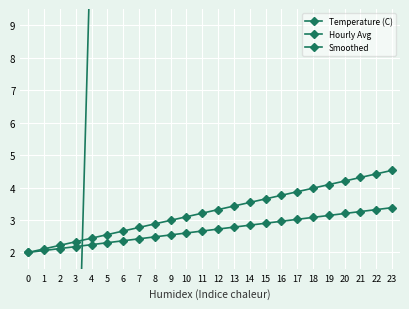

Reading left to right, extract all data points from this chart.

Temperature (C): 0=-26.0	1=-22.5	2=-15.5	3=-5.0	4=12.5	5=44.0	6=86.0	7=142.0	8=191.0	9=219.0	10=201.5	11=177.0	12=145.5	13=114.0	14=93.0	15=79.0	16=72.0	17=68.5	18=65.0	19=65.0	20=61.5	21=61.5	22=58.0	23=54.5
Hourly Avg: 0=2.0	1=2.1	2=2.2	3=2.3	4=2.4	5=2.5	6=2.7	7=2.8	8=2.9	9=3.0	10=3.1	11=3.2	12=3.3	13=3.4	14=3.5	15=3.6	16=3.8	17=3.9	18=4.0	19=4.1	20=4.2	21=4.3	22=4.4	23=4.5
Smoothed: 0=2.0	1=2.1	2=2.1	3=2.2	4=2.2	5=2.3	6=2.4	7=2.4	8=2.5	9=2.5	10=2.6	11=2.7	12=2.7	13=2.8	14=2.8	15=2.9	16=3.0	17=3.0	18=3.1	19=3.1	20=3.2	21=3.3	22=3.3	23=3.4